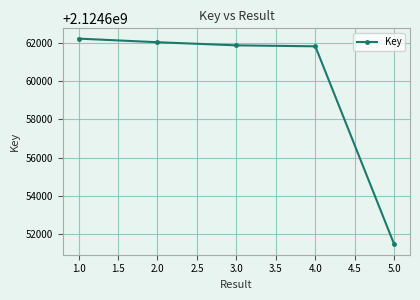

What is the smallest value displayed?

2124651473